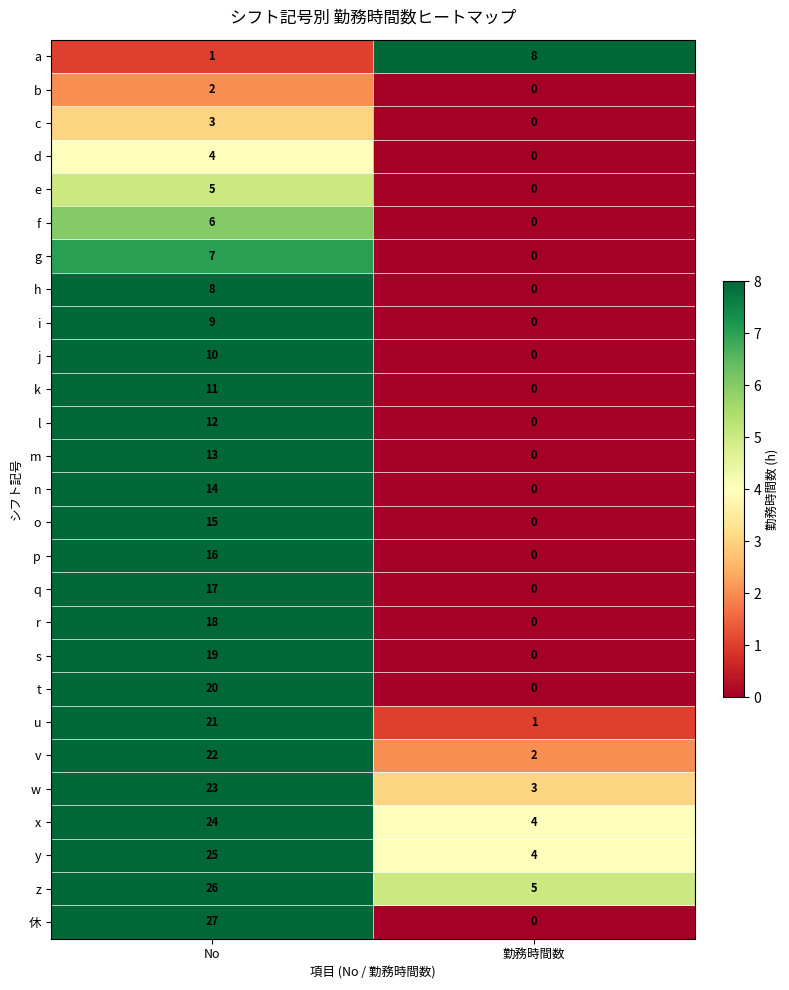

At which category is the sum across all series the highest?

No